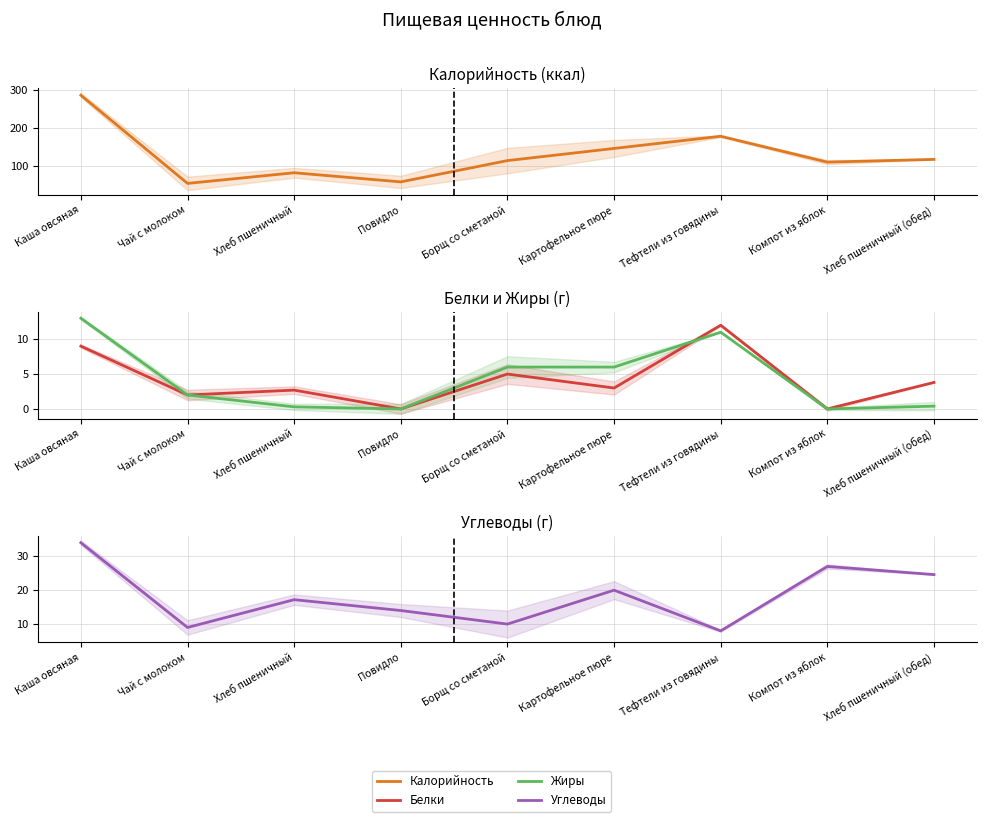

Reading left to right, list all the values displayed in this chart.

Калорийность: 286.0	54.0	82.0	58.0	114.0	146.0	178.0	110.0	117.2
Белки: 9.0	2.0	2.7	0.0	5.0	3.0	12.0	0.0	3.8
Жиры: 13.0	2.0	0.3	0.0	6.0	6.0	11.0	0.0	0.4
Углеводы: 34.0	9.0	17.2	14.0	10.0	20.0	8.0	27.0	24.6